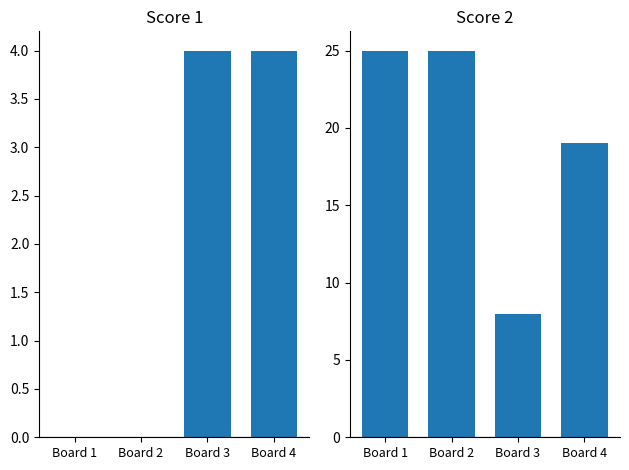

Reading left to right, list all the values displayed in this chart.

Score 1: Board 1=0	Board 2=0	Board 3=4	Board 4=4
Score 2: Board 1=25	Board 2=25	Board 3=8	Board 4=19